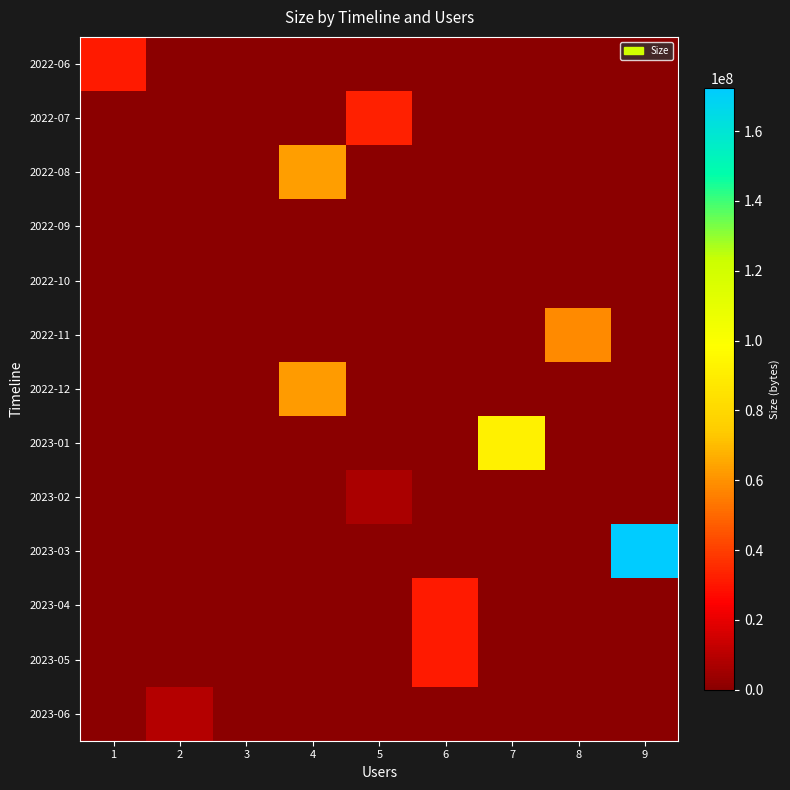

At how many categories does at least one series exceed 148694233?

1